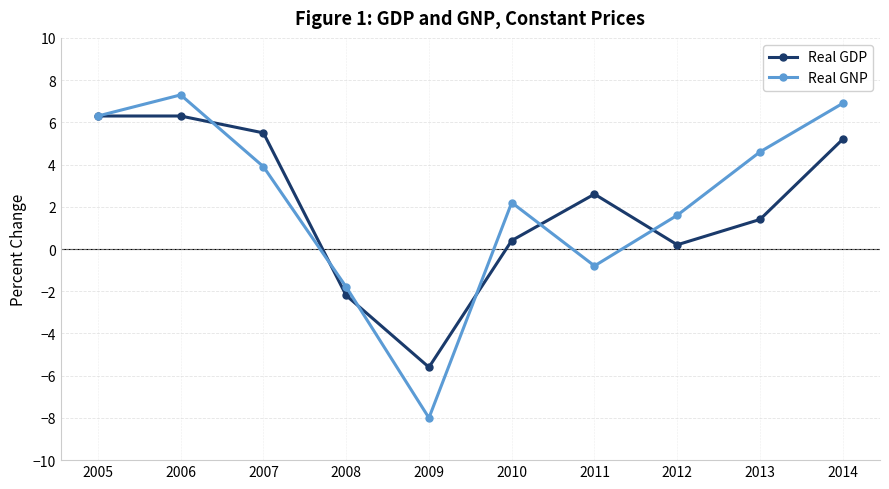

What are all the series names shown in the legend?

Real GDP, Real GNP